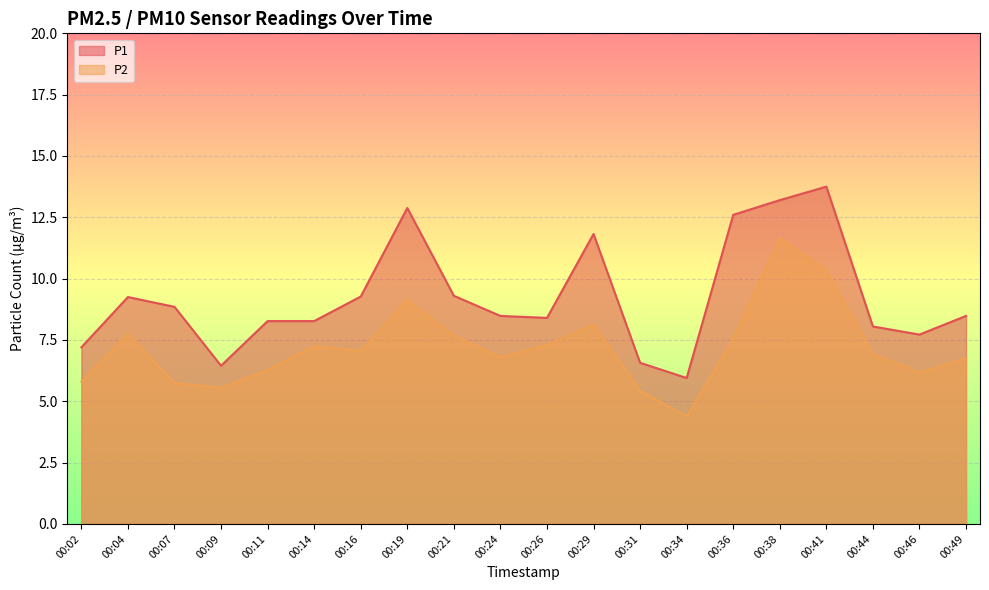

How many interior local peaks does the P2 series have?

5